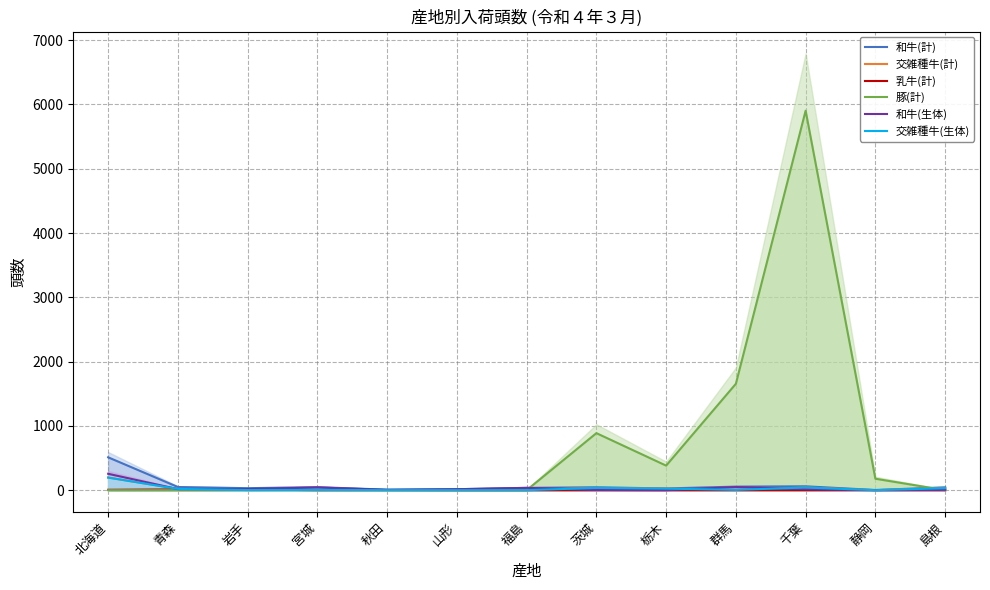

The 豚(計) series shows -1911 at 宮城. True or false?

False